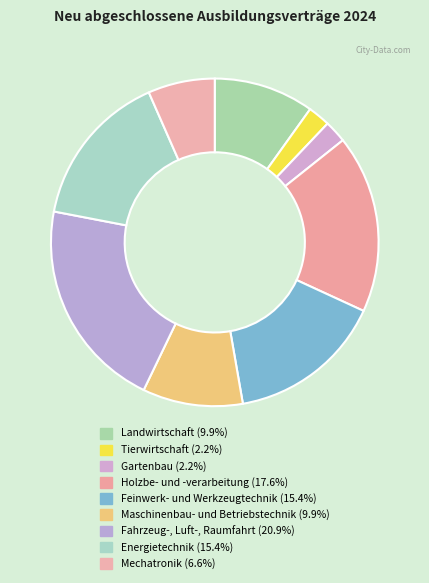

What is the ratio of the value at Mechatronik to the value at Feinwerk- und Werkzeugtechnik?

0.4